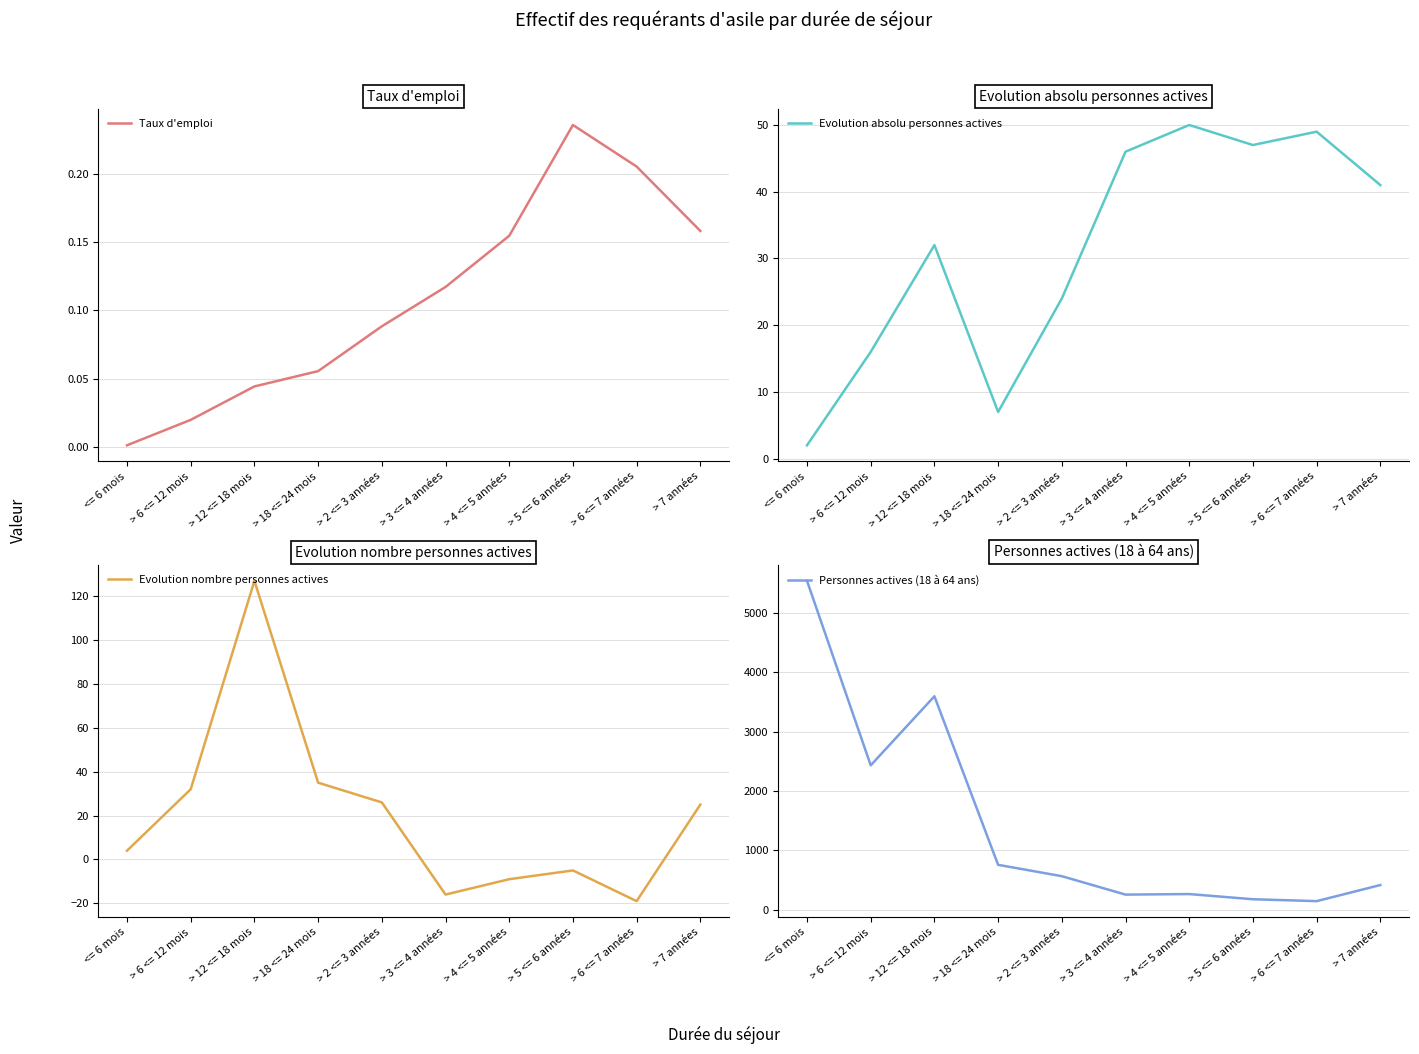

Where is the first local maximum for Taux d'emploi?

> 5 <= 6 années